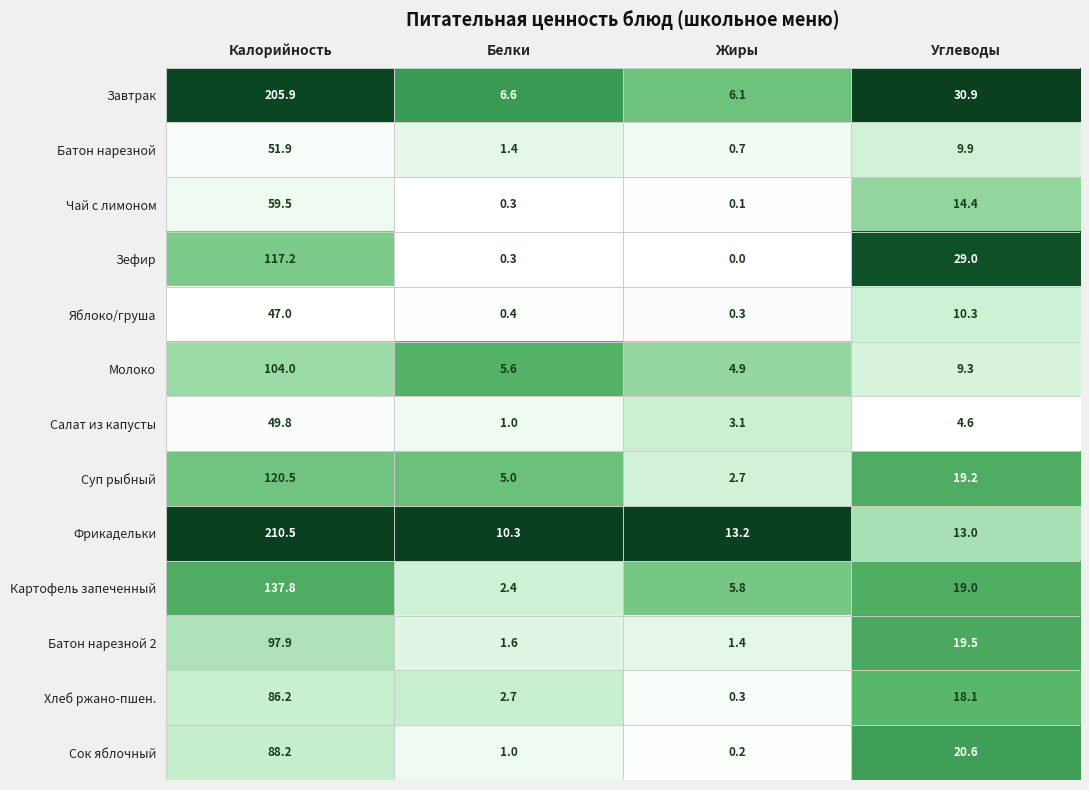

List the series in order of their peak value, lowest first.

Яблоко/груша, Салат из капусты, Батон нарезной, Чай с лимоном, Хлеб ржано-пшен., Сок яблочный, Батон нарезной 2, Молоко, Зефир, Суп рыбный, Картофель запеченный, Завтрак, Фрикадельки